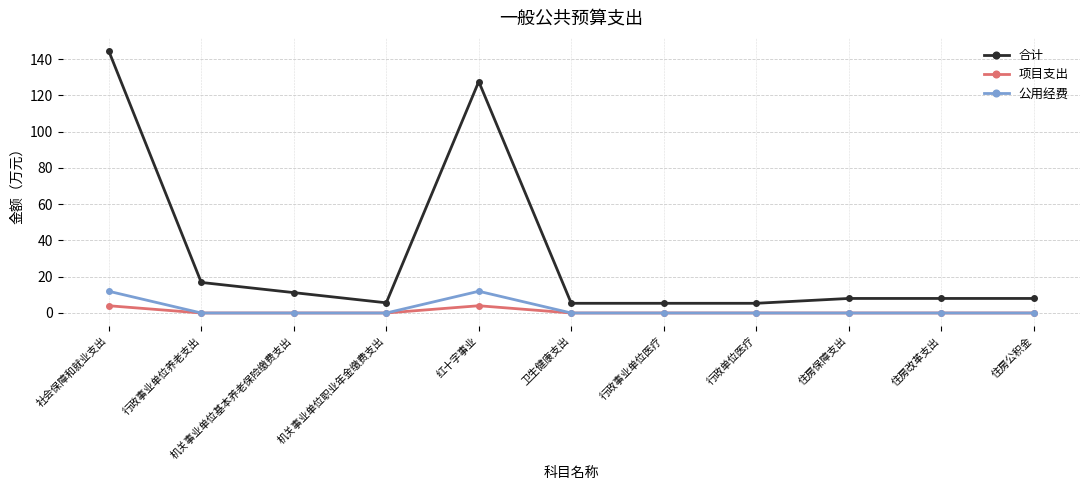

List the series in order of their peak value, highest first.

合计, 公用经费, 项目支出